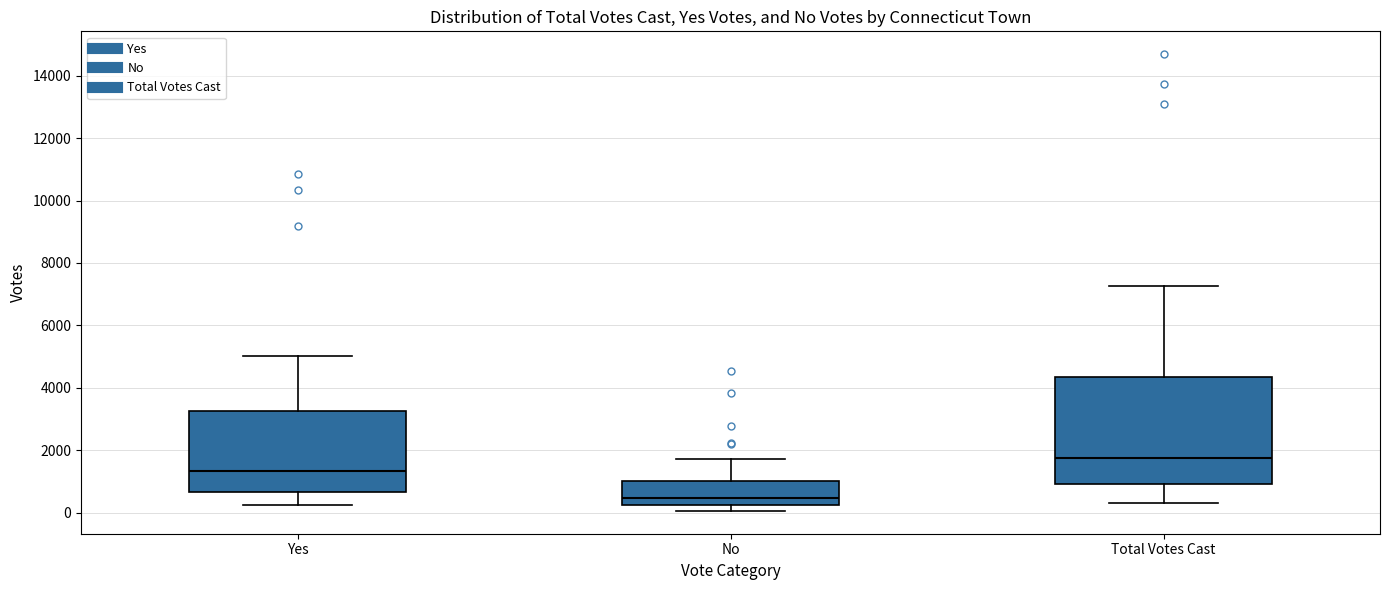

Reading left to right, read every box against the y-axis: the position of its median line, the range the box covers, and the ends of its whiskers. The values are not printed on the chart, so give them approximately, as read against the axis.

Yes: median 1400, box 600 to 3200, whiskers 200 to 5000
No: median 400, box 200 to 1000, whiskers 0 to 1800
Total Votes Cast: median 1800, box 1000 to 4400, whiskers 400 to 7200